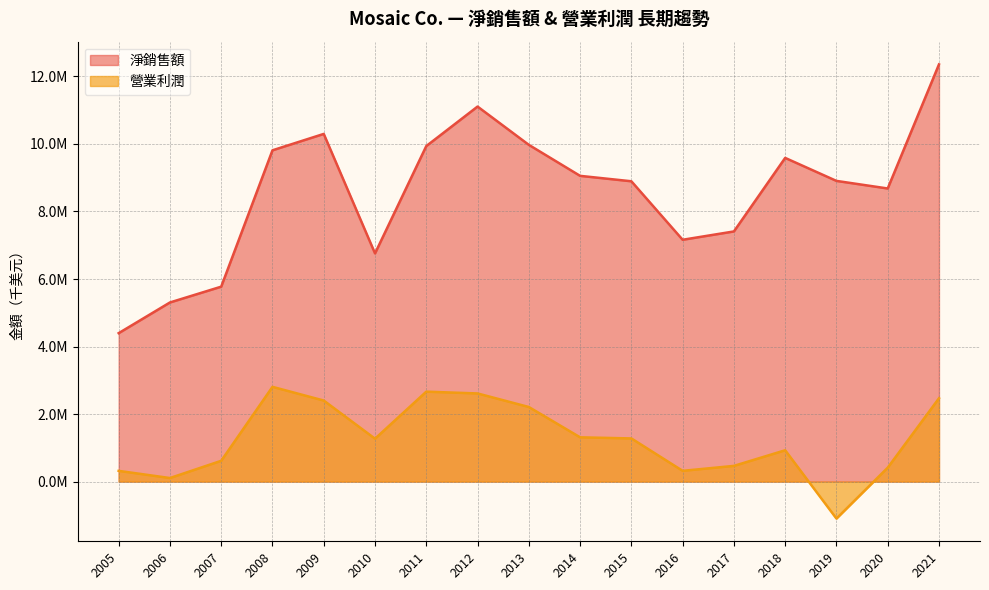

What are all the series names shown in the legend?

淨銷售額, 營業利潤